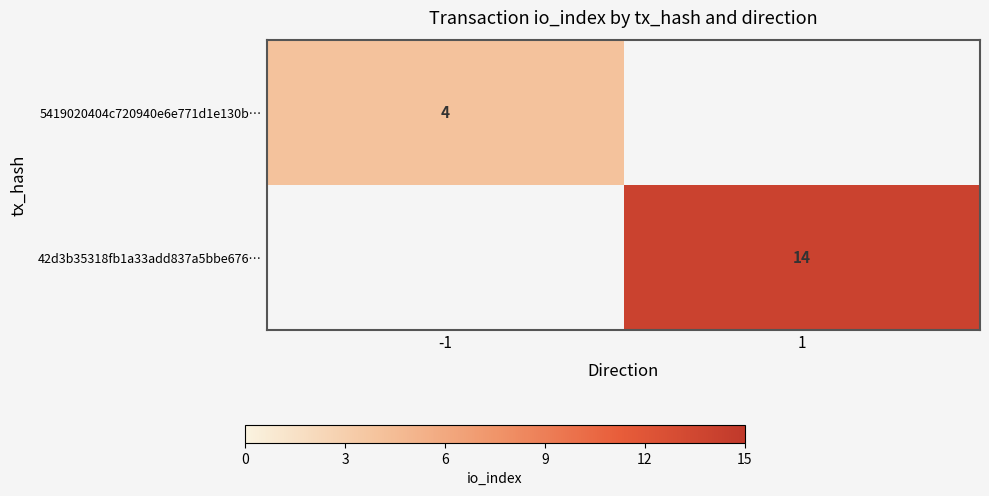

How many categories are shown in the chart?

2